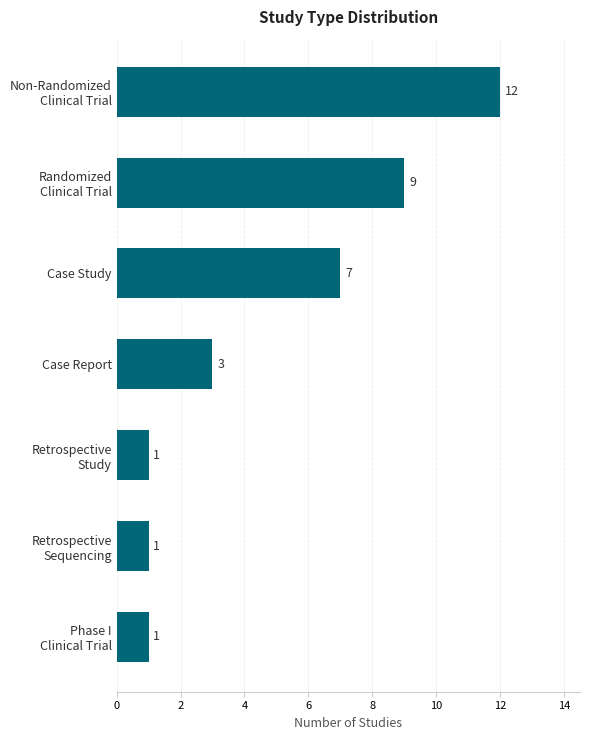

Count the values in the range 1 to 9.

6